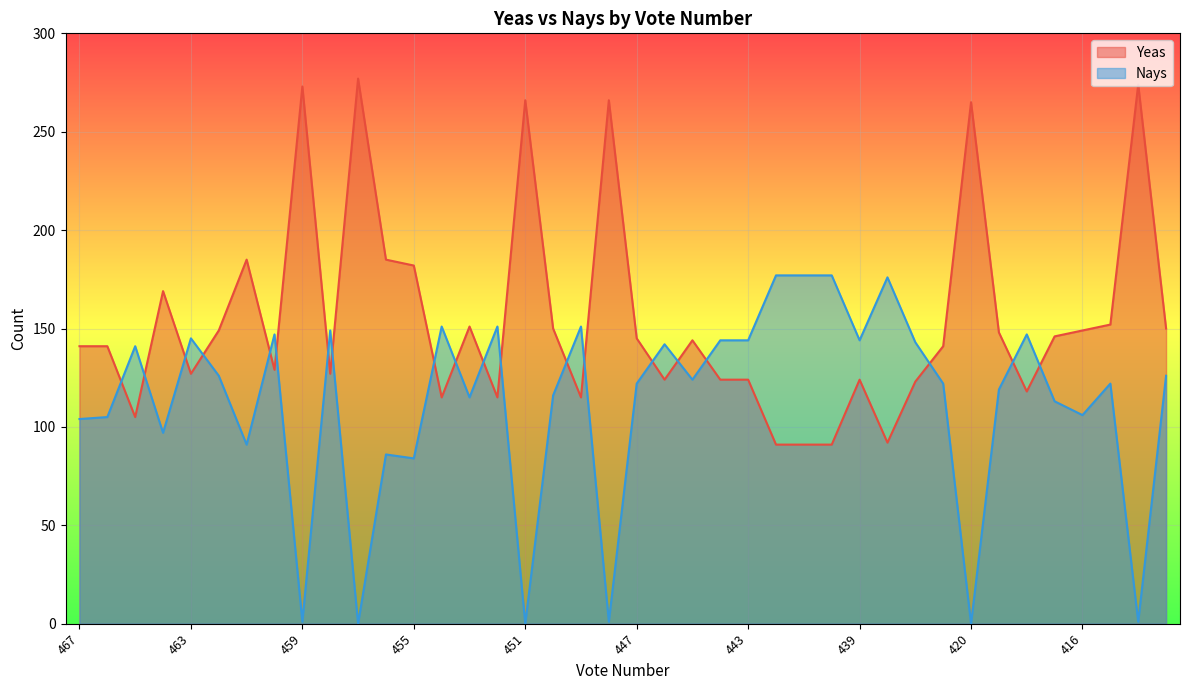

Count the number of categories in the chart.

40